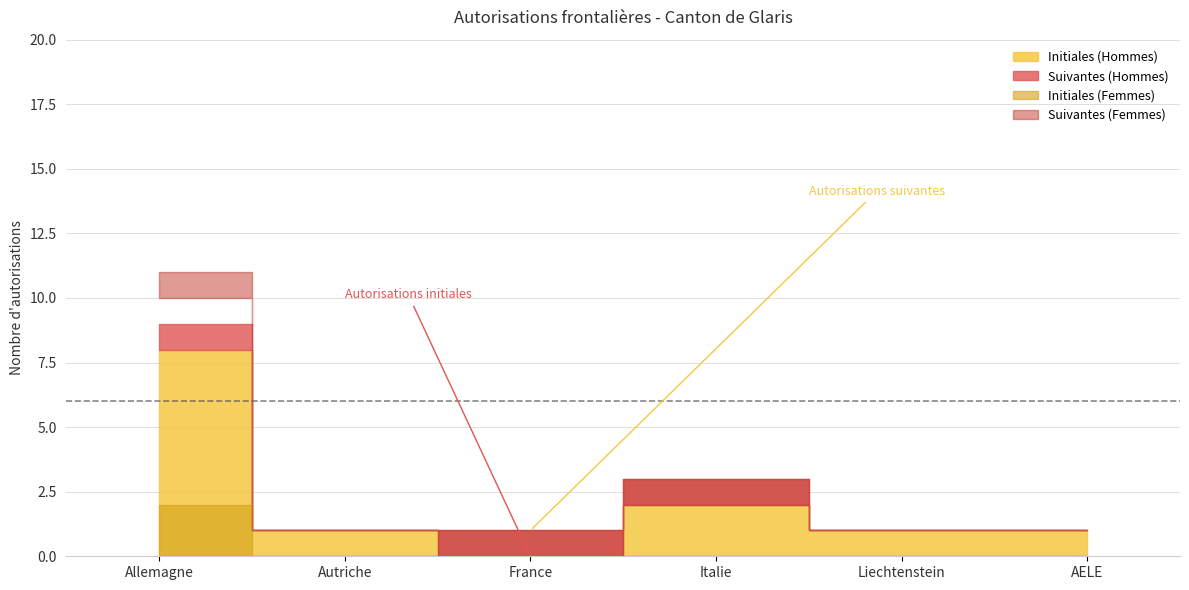

What is the sum of all Total autorisations (Hommes) values?

16